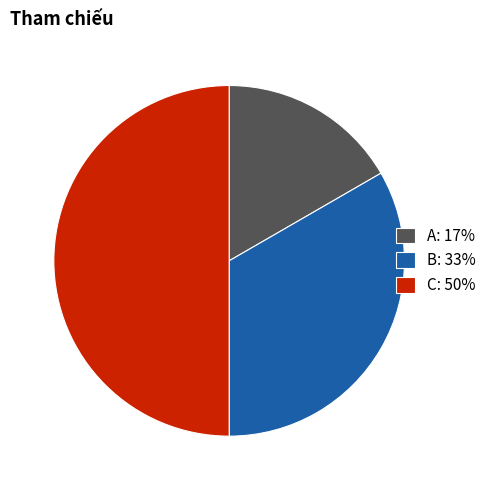

Between A and C, which is larger?

C